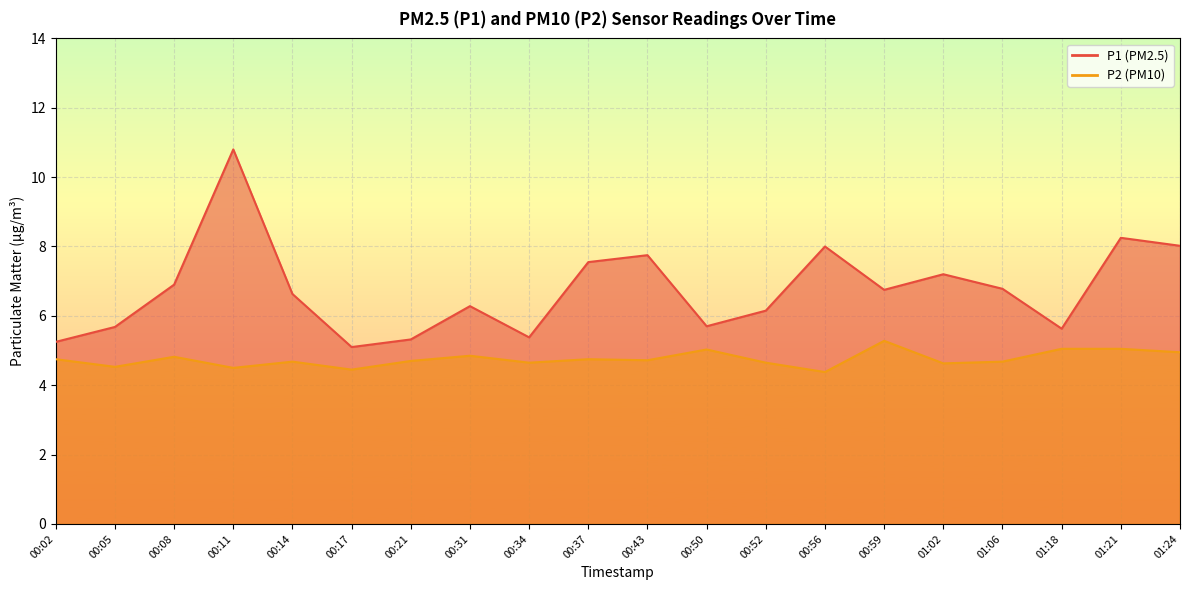

How many values in the P1 series are below 6?

7